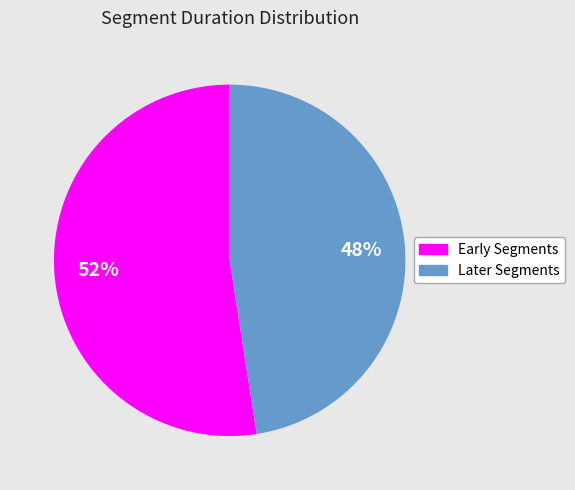

Does any single category account for the majority?

Yes